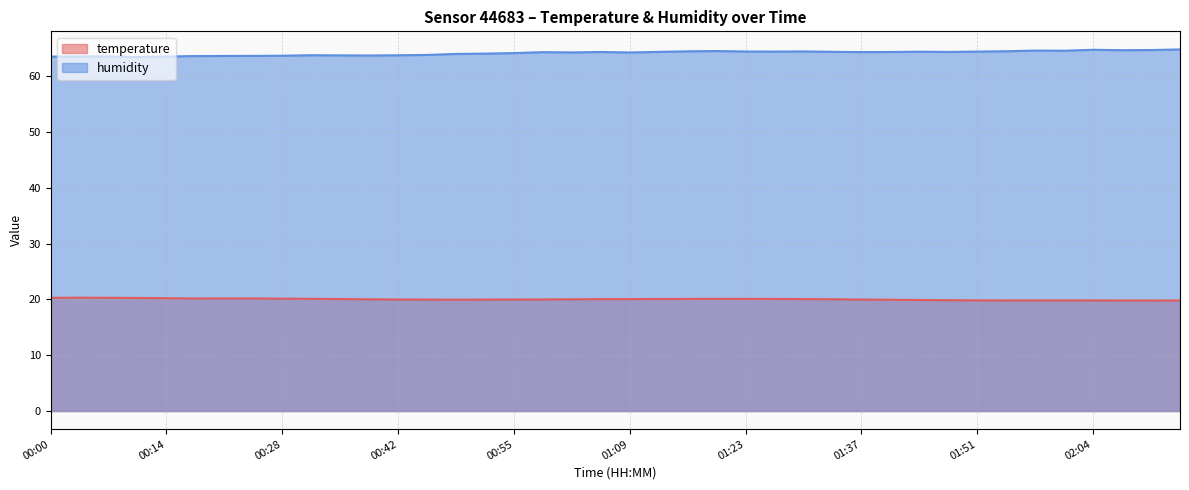

Which series has the widest spread of values?

humidity